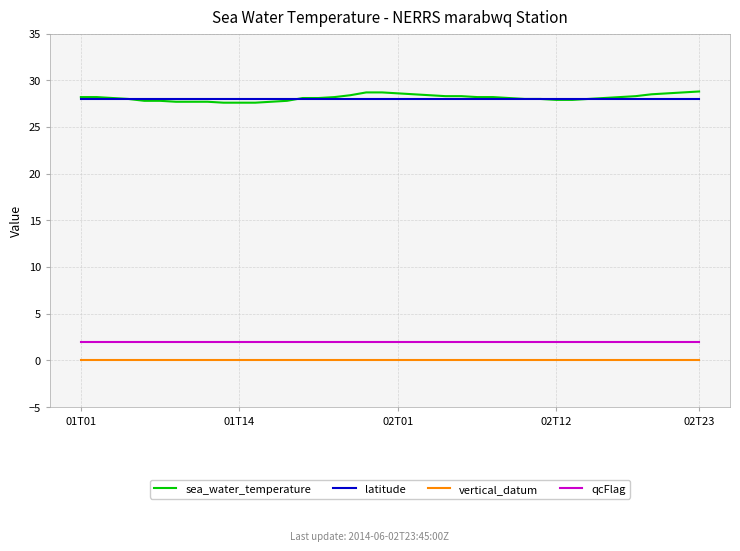

Which series has the largest range (max minus min)?

sea_water_temperature